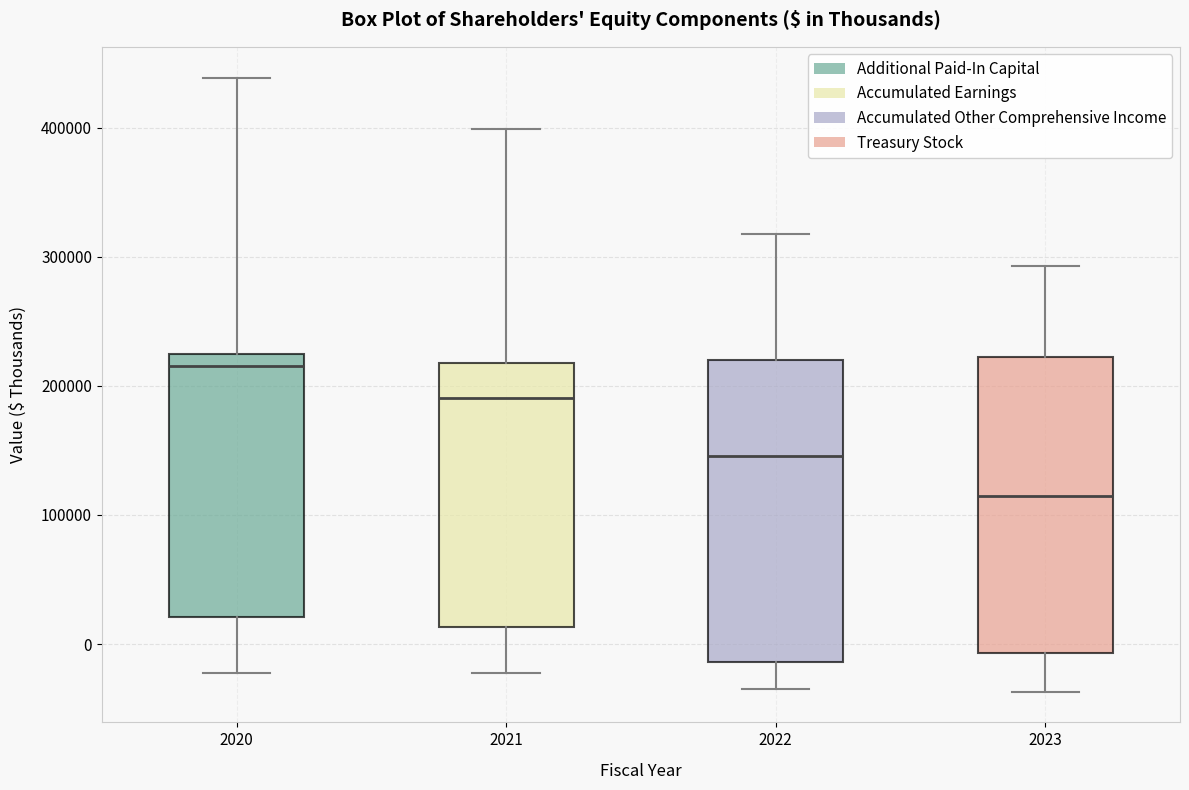

Reading left to right, transcribe this box plot: for each box, give where its median line is, the range the box spans, and where its two whiskers end, as read against the y-axis. The values are not printed on the chart, so give them approximately, as read against the axis.

2020: median 220000 (just below the box's upper edge), box 20000 to 220000, whiskers -20000 to 440000
2021: median 190000, box 10000 to 220000, whiskers -20000 to 400000
2022: median 150000, box -10000 to 220000, whiskers -30000 to 320000
2023: median 110000, box -10000 to 220000, whiskers -40000 to 290000